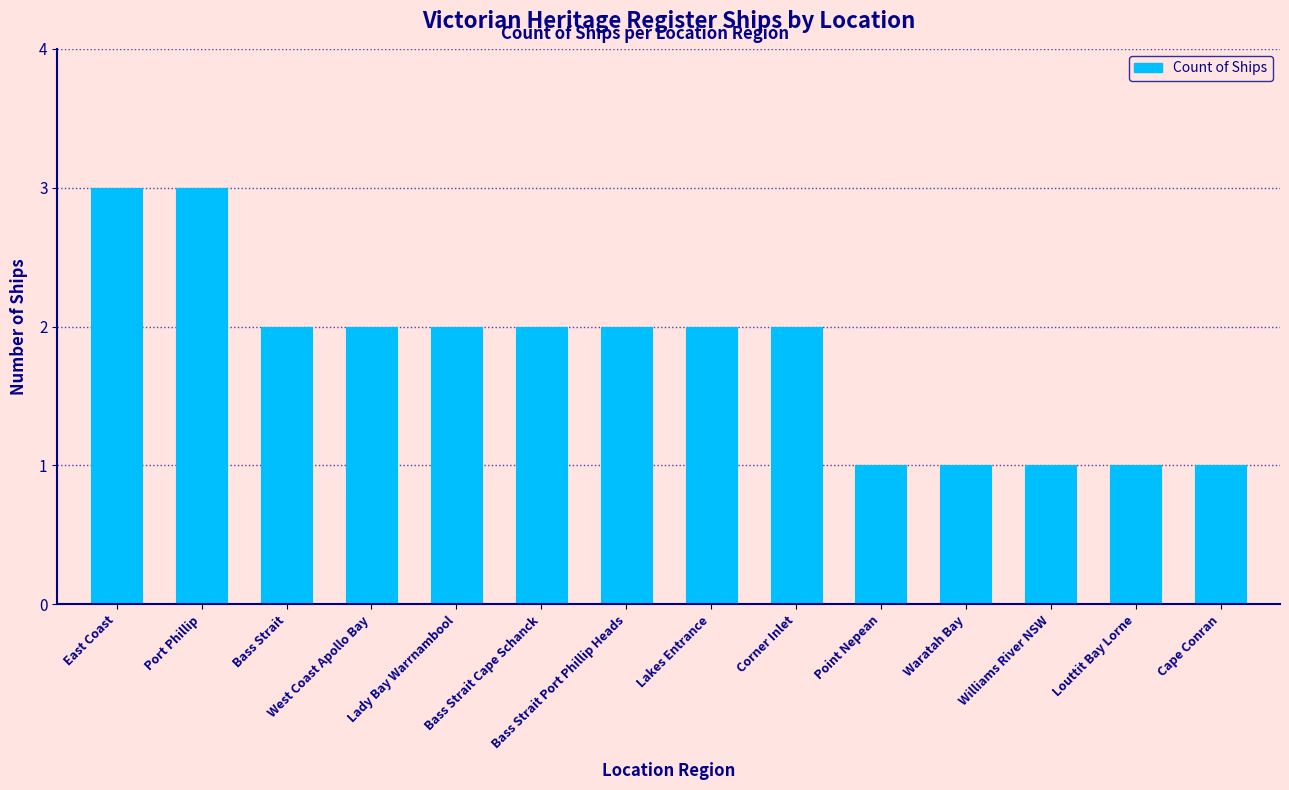

What is the maximum value shown in the chart?

3